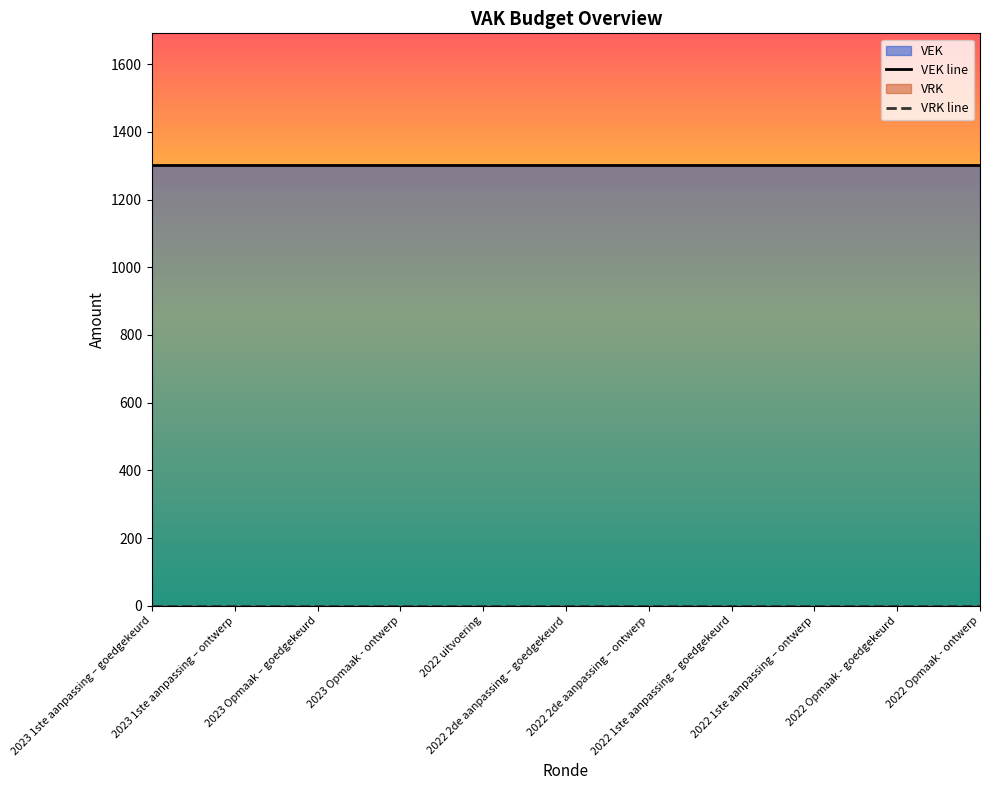

Which label corresponds to the smallest value in the chart?

2023 1ste aanpassing – goedgekeurd